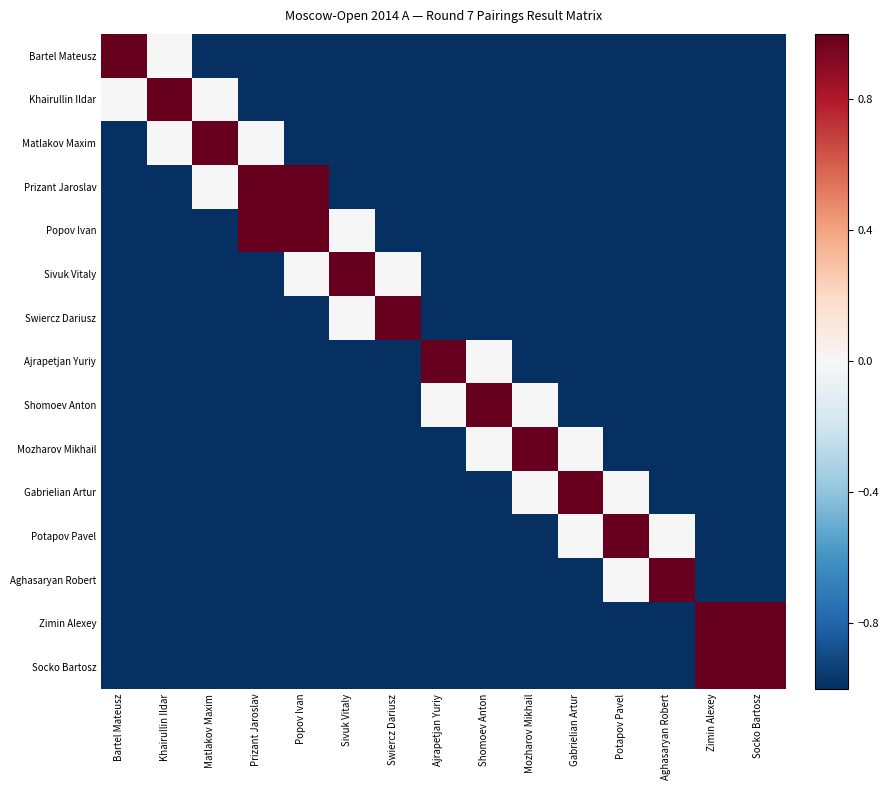

Which series has the largest range (max minus min)?

Bartel Mateusz